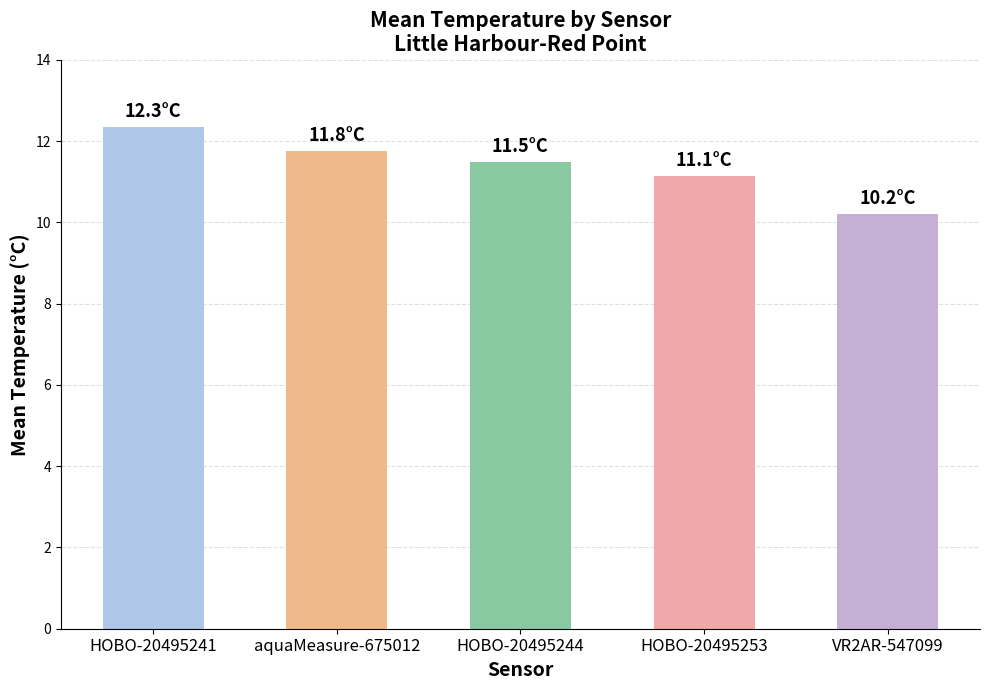

What is the smallest value displayed?

10.2